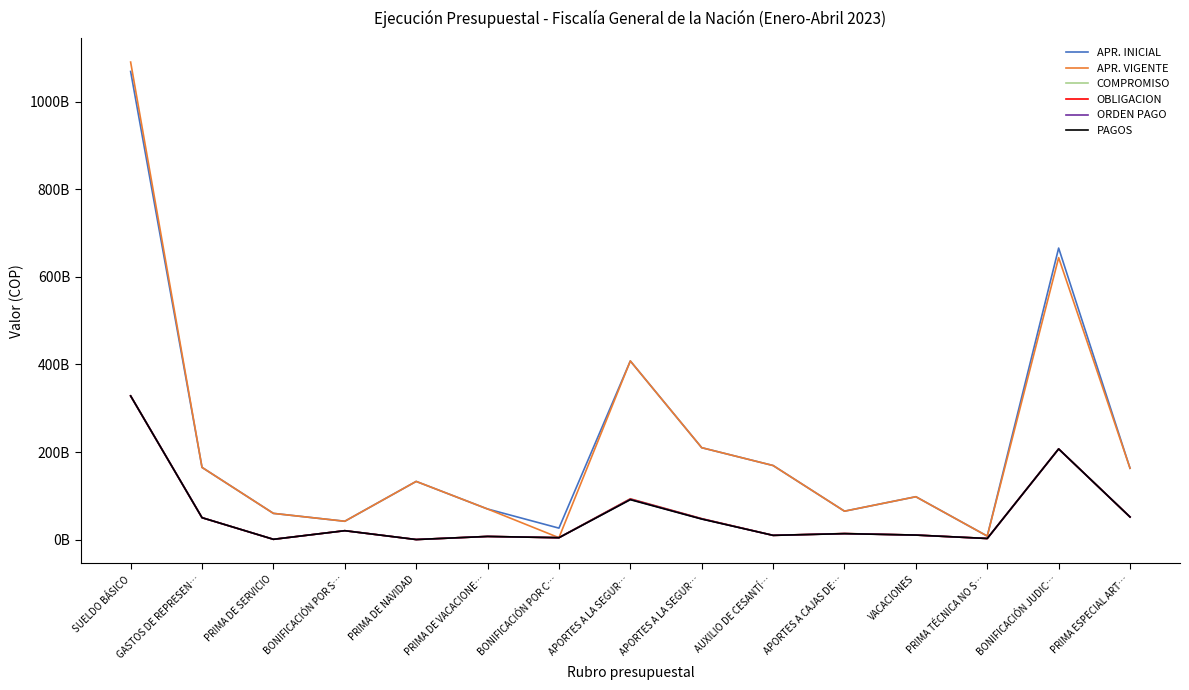

Is this an area chart (filled region under the line)?

No